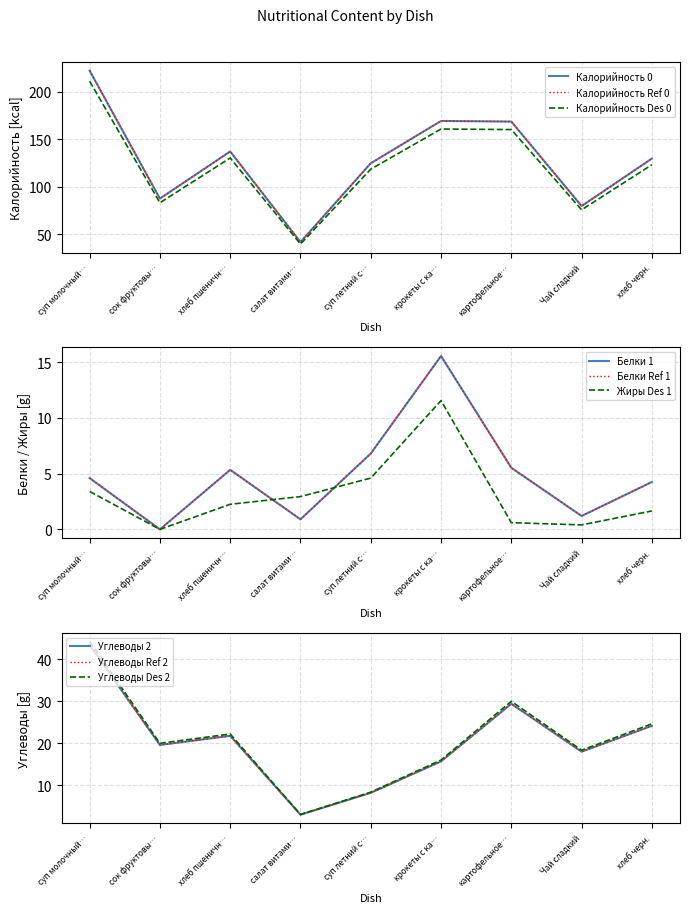

Which series has the widest spread of values?

Калорийность